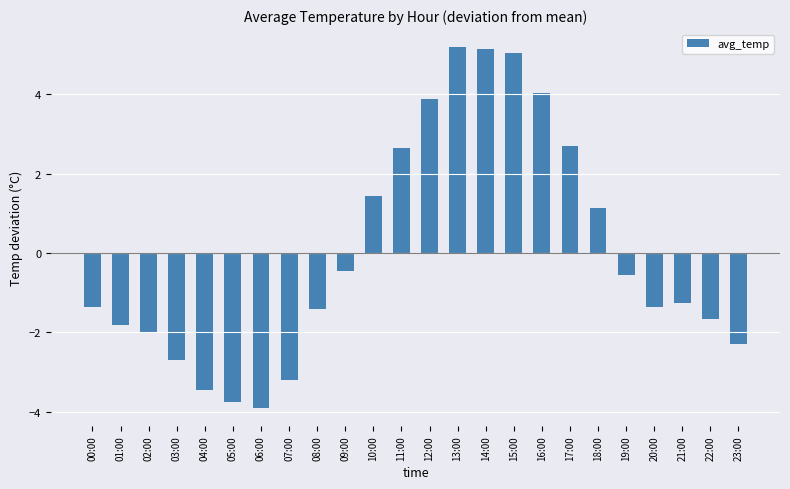

Where does the data first go above -1?

09:00